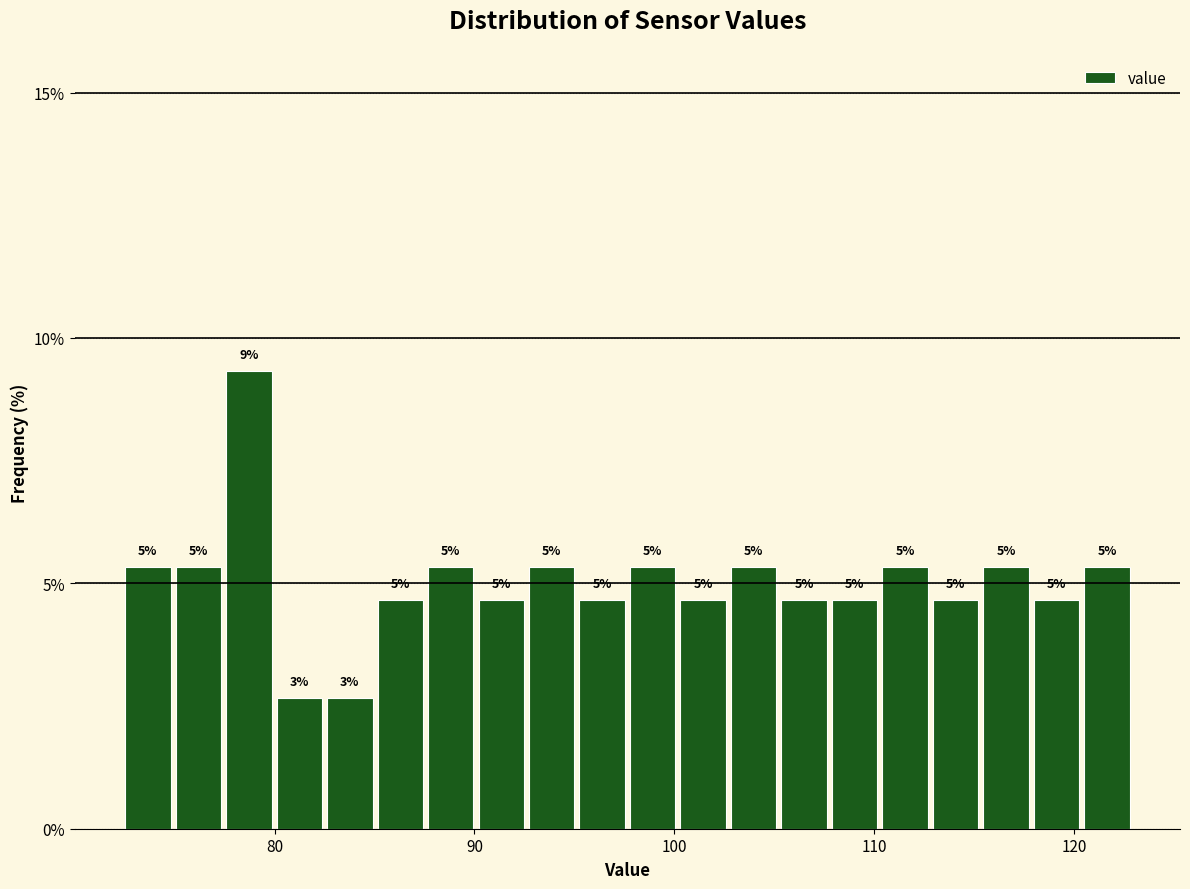

Around what value on the x-axis is the tallest bar? Give the approximate position of its centre, as read against the axis.

79